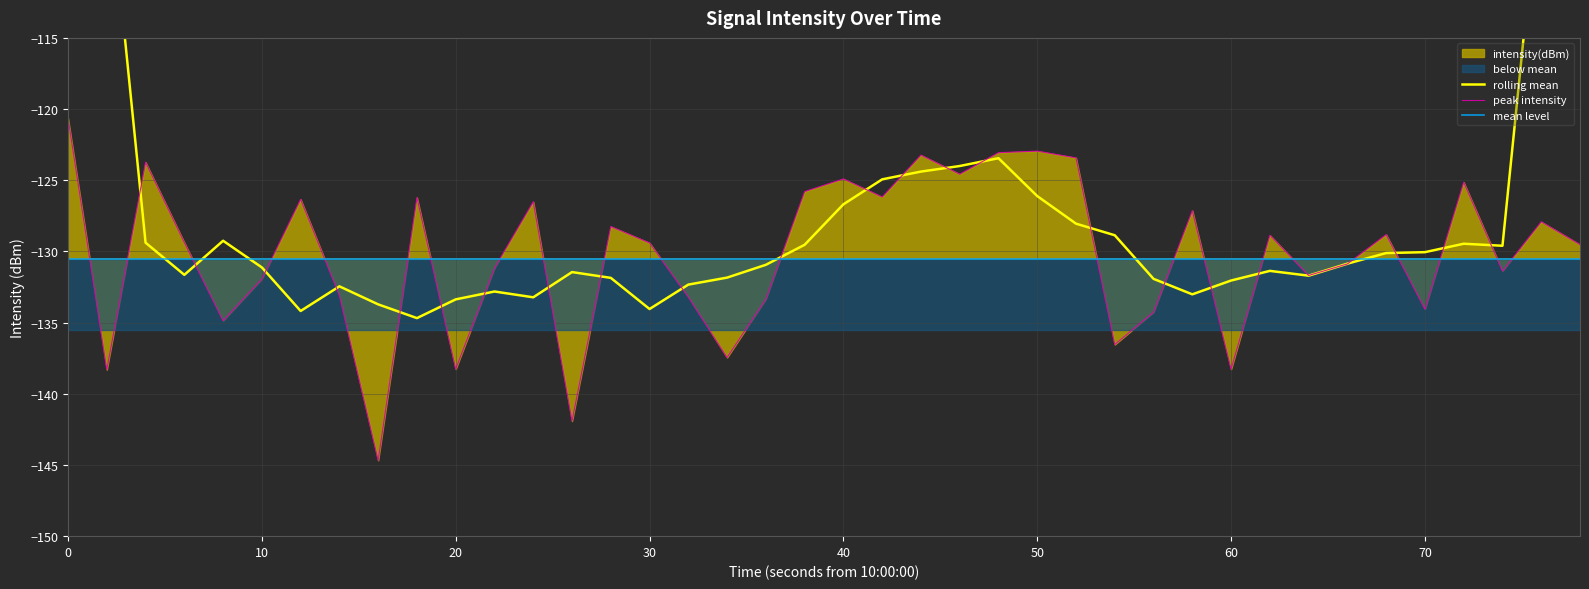

Reading left to right, extract all data points from this chart.

-120.6	-138.3	-123.7	-129.4	-134.9	-131.9	-126.3	-133.1	-144.7	-126.2	-138.3	-131.2	-126.5	-141.9	-128.3	-129.4	-133.2	-137.5	-133.3	-125.8	-124.9	-126.2	-123.2	-124.6	-123.1	-123.0	-123.4	-136.5	-134.3	-127.1	-138.3	-128.9	-131.7	-130.9	-128.8	-134.1	-125.1	-131.4	-127.9	-129.5